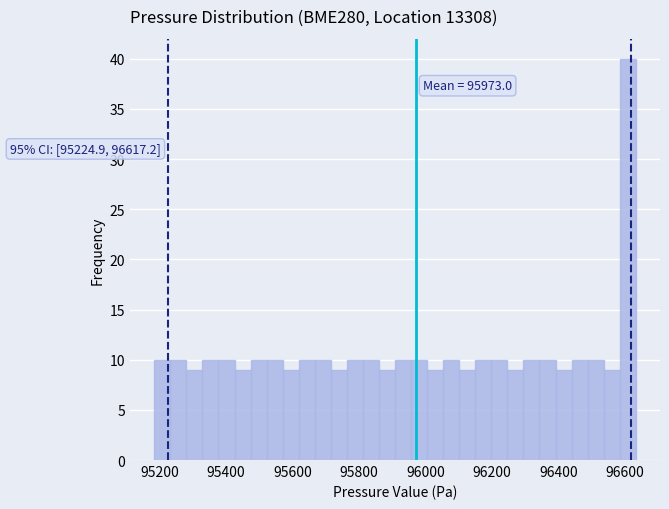

Read against the x-axis, roughly where is the centre of the tallest bar?

96600